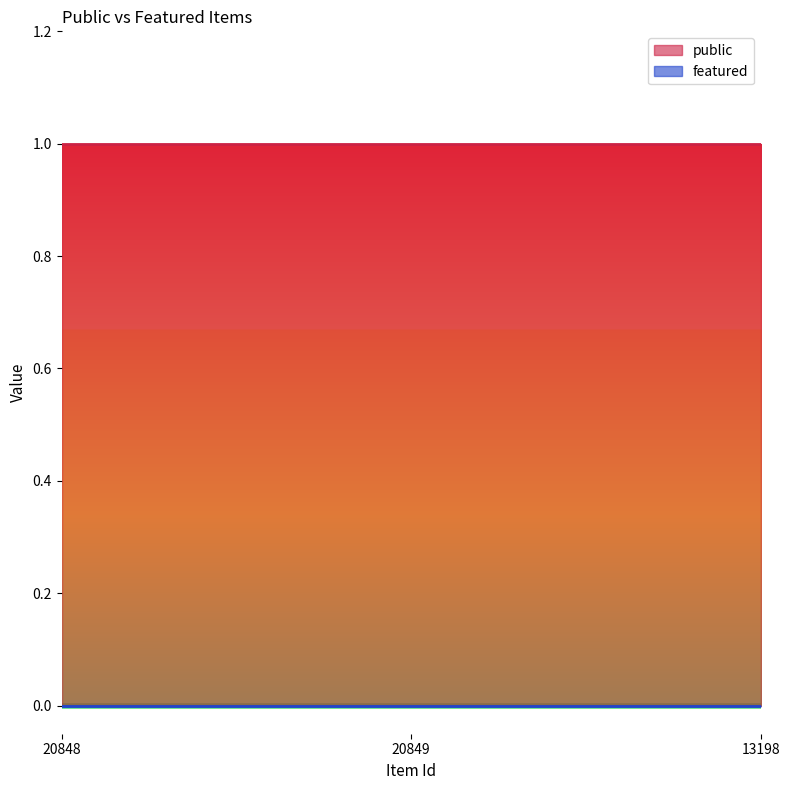

What is the spread (max minus min) of values at 20849?

1